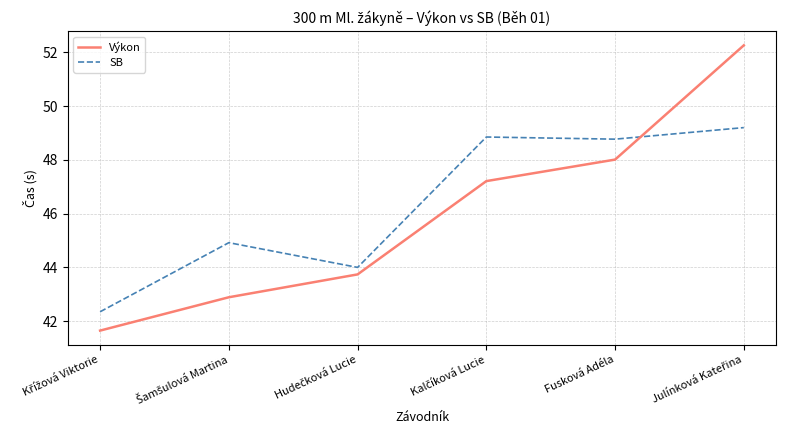

Which series has the largest total across all categories?

SB